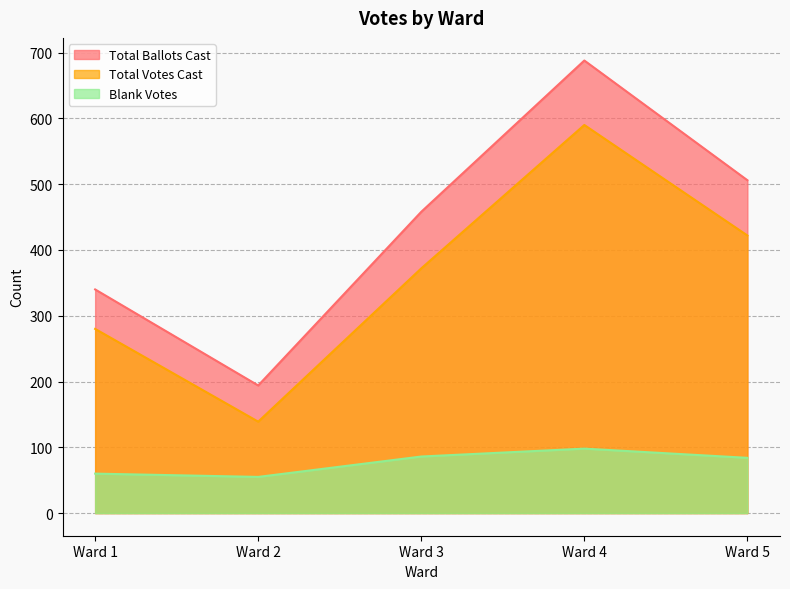

Rank the series by their maximum value, from lowest to highest.

Blank Votes, Total Votes Cast, Total Ballots Cast